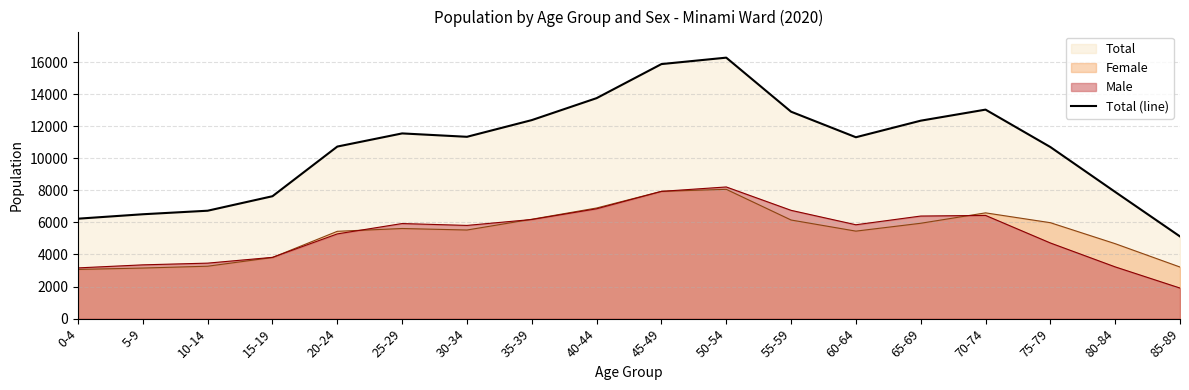

What is the sum of the values at 15-19 and 30-34?

18973